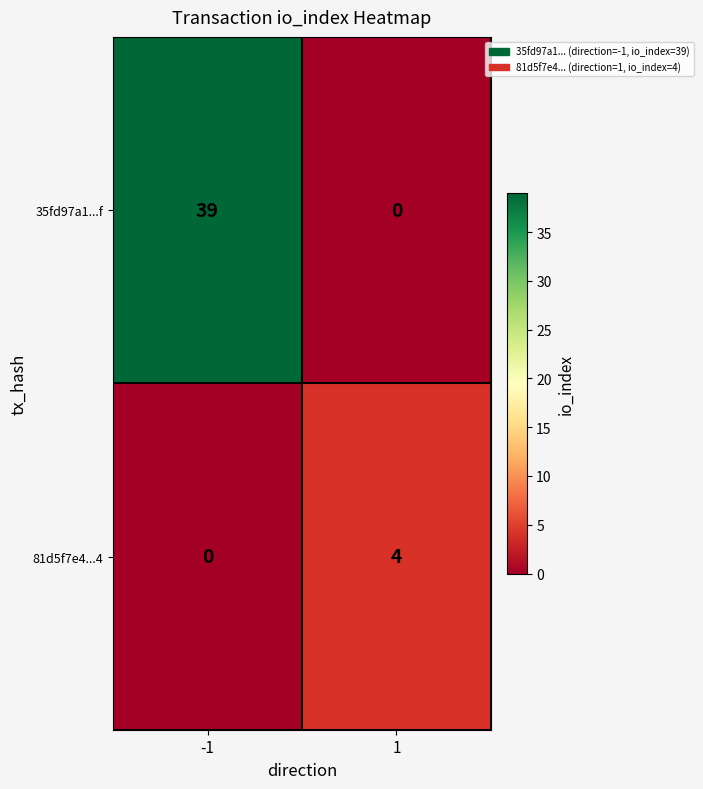

What is the difference between the 81d5f7e4...4 values at 1 and -1?

4